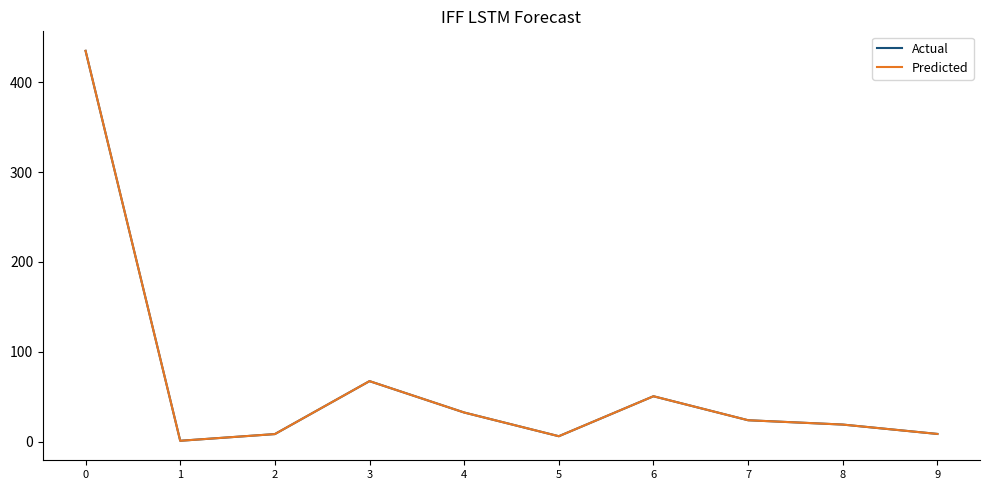

True or false: Actual and Predicted intersect in this chart.

False